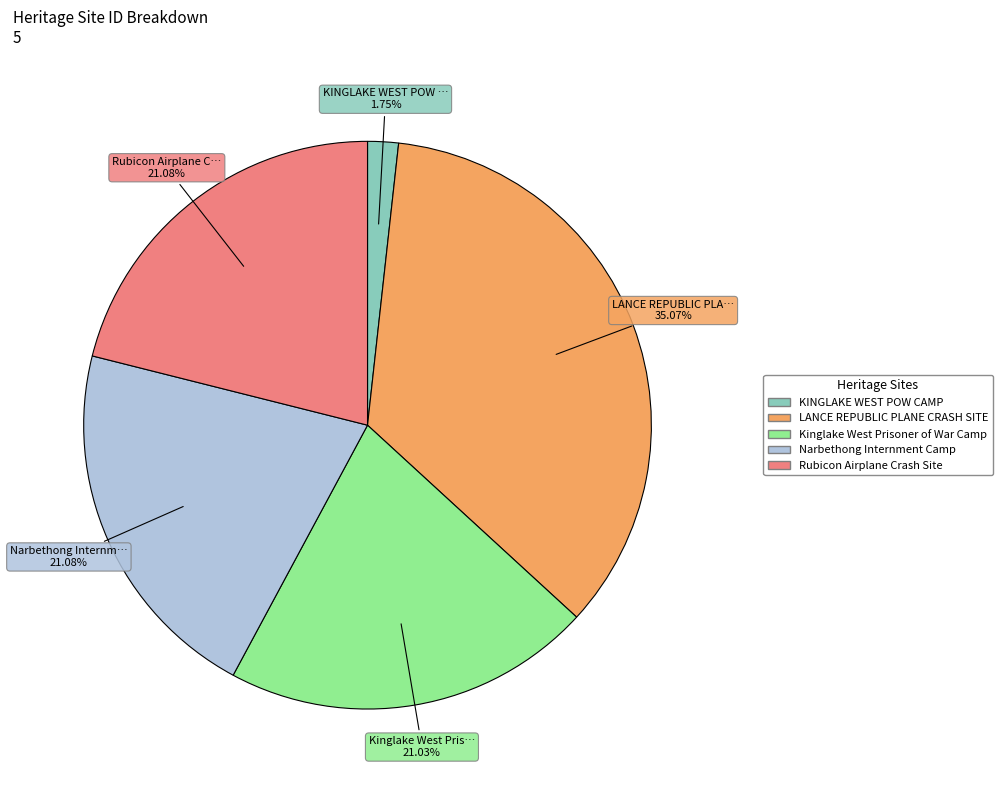

True or false: Kinglake West Prisoner of War Camp accounts for 21% of the total.

True